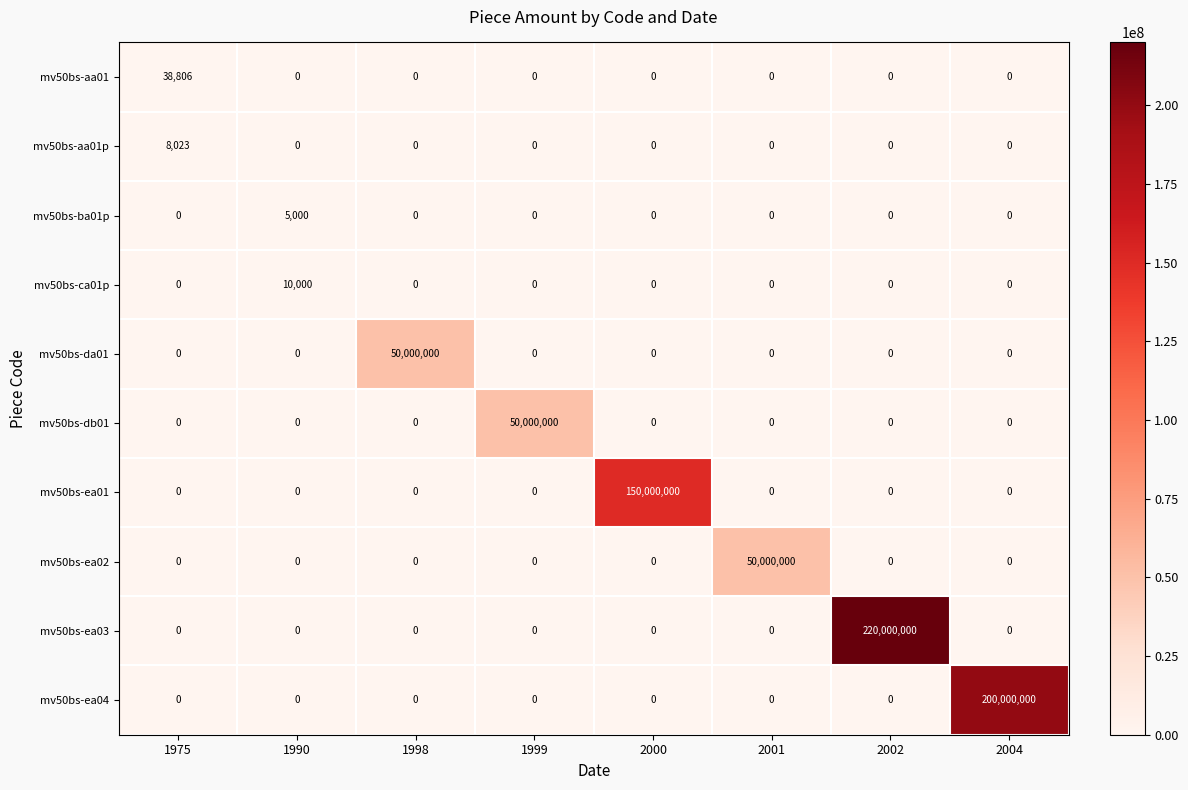

At which label does mv50bs-ea02 reach its peak?

2001